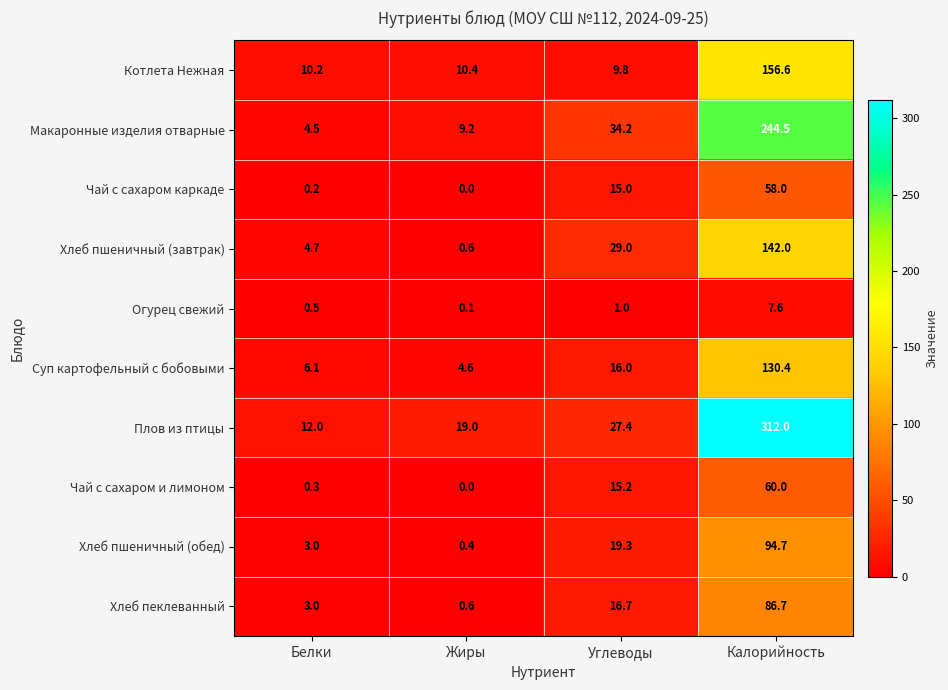

At which label is Чай с сахаром и лимоном closest to 30?

Углеводы